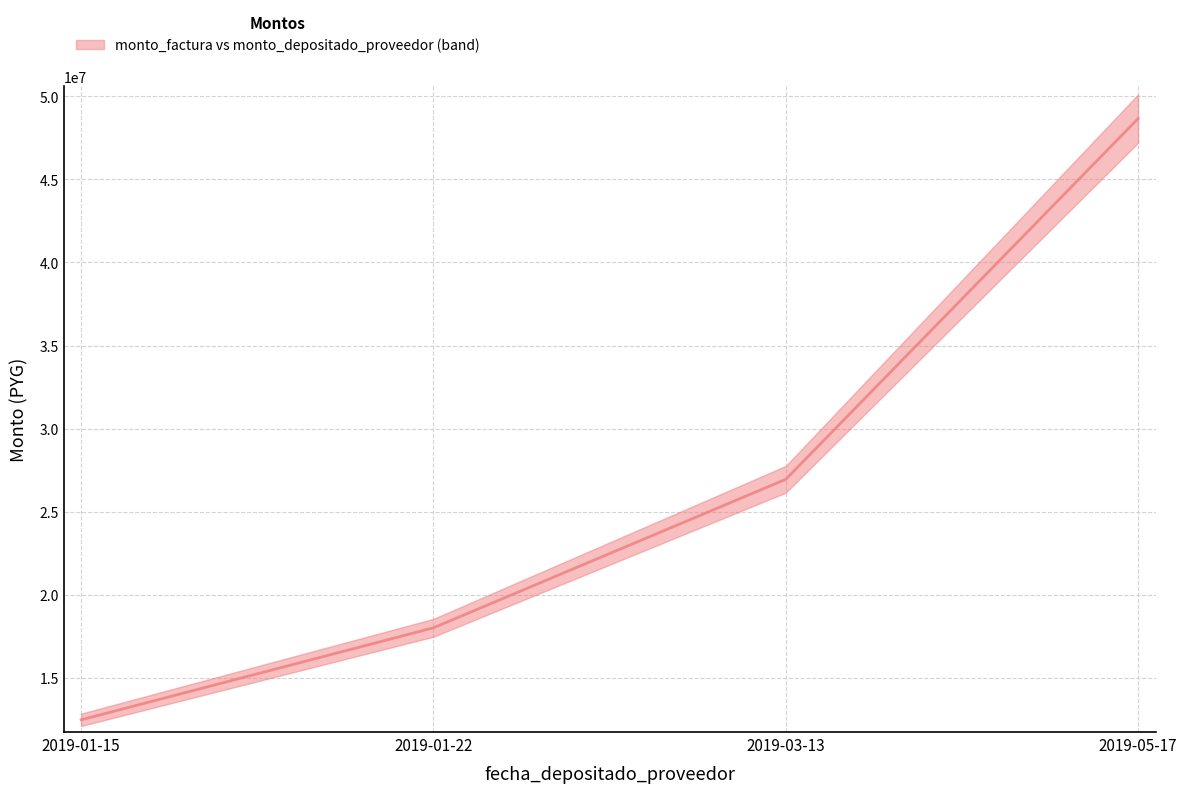

What is the difference between the maximum and minimum values?

36191698.5